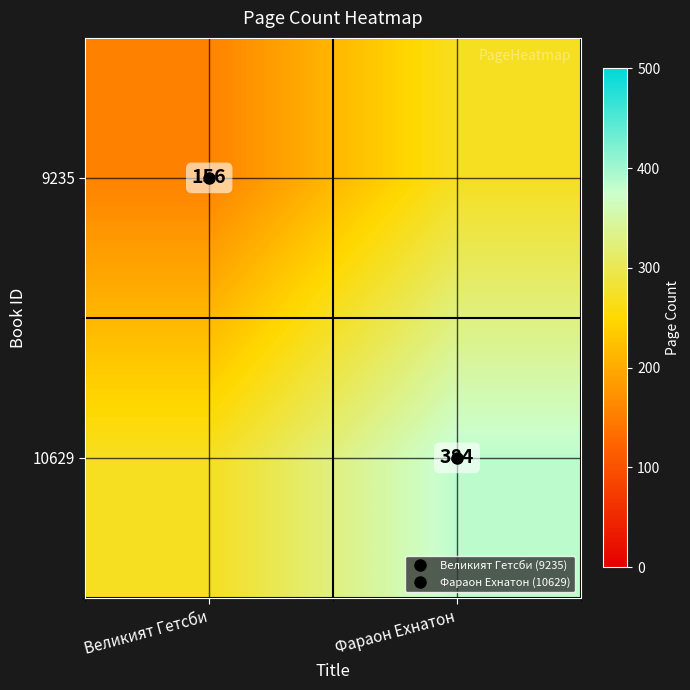

Is the value of 10629 at Великият Гетсби greater than the value of 9235 at Фараон Ехнатон?

No